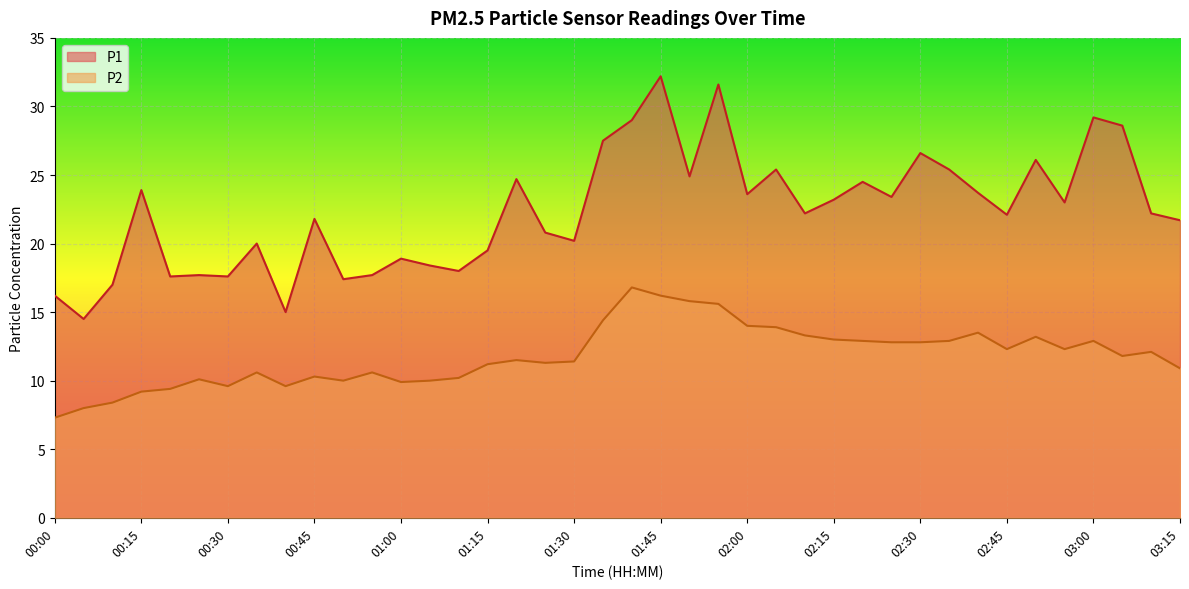

What is the total value across all series at 00:40?

24.6